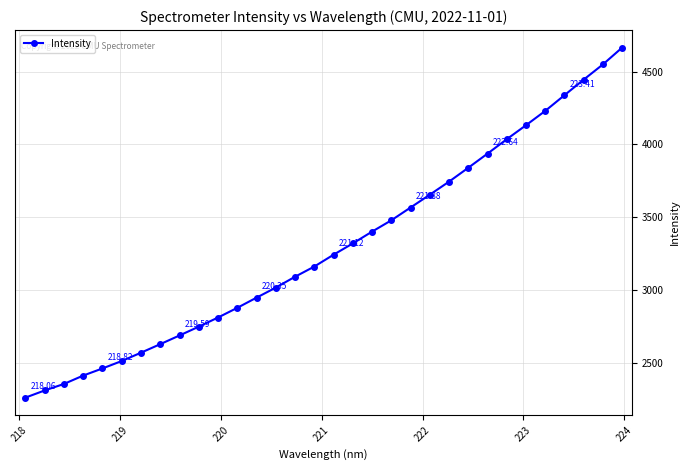

Count the number of data series in this chart.

1